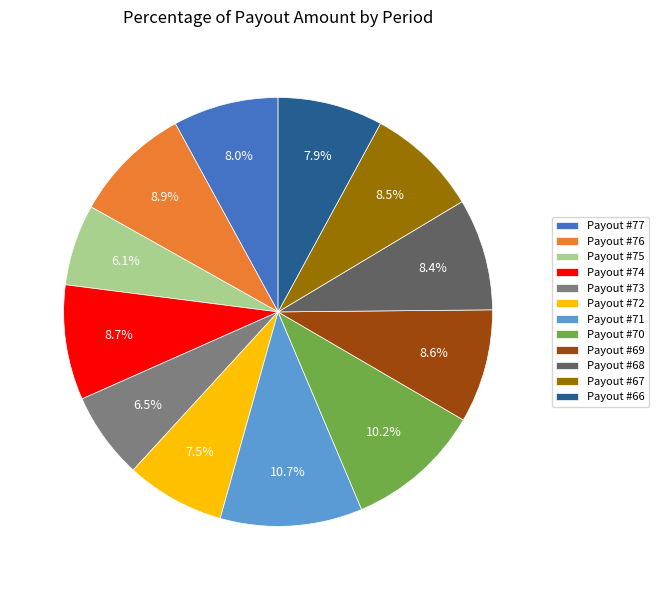

How much of the chart is everything except Payout #74?

91.3%